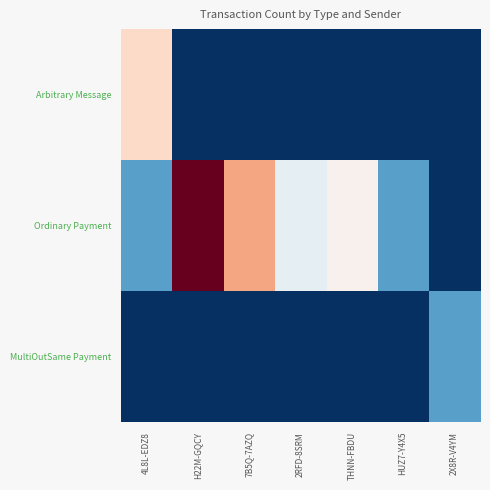

Which label corresponds to the largest value in the chart?

H22M-GQCY